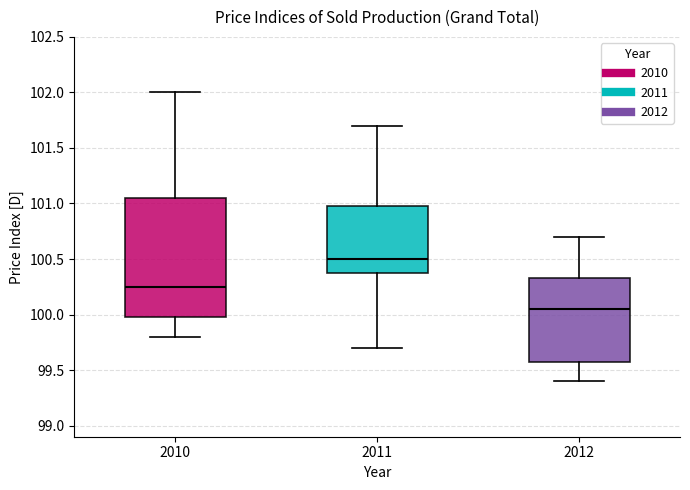

Reading left to right, read every box against the y-axis: the position of its median line, the range the box covers, and the ends of its whiskers. The values are not printed on the chart, so give them approximately, as read against the axis.

2010: median 100.25, box 100.00 to 101.05, whiskers 99.80 to 102.00
2011: median 100.50, box 100.40 to 101.00, whiskers 99.70 to 101.70
2012: median 100.05, box 99.60 to 100.35, whiskers 99.40 to 100.70